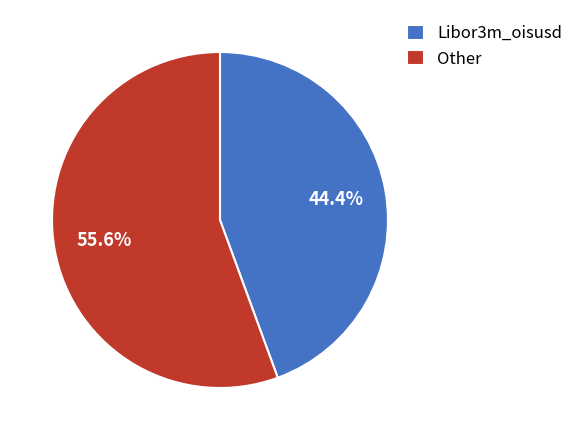

Rank the categories by value from lowest to highest.

Libor3m_oisusd, Other